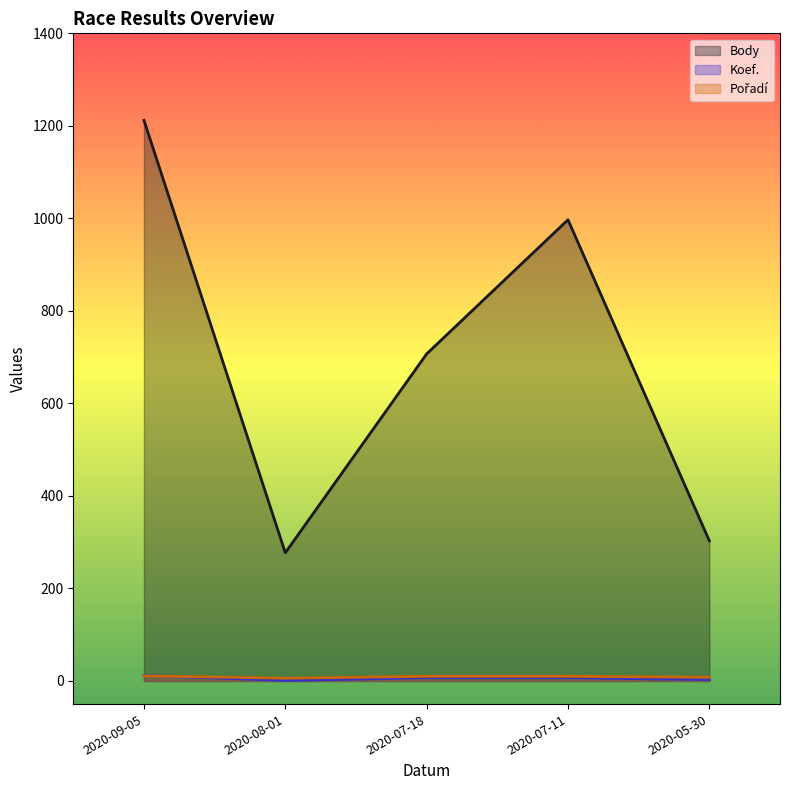

How many interior local valleys does the Koef. series have?

1